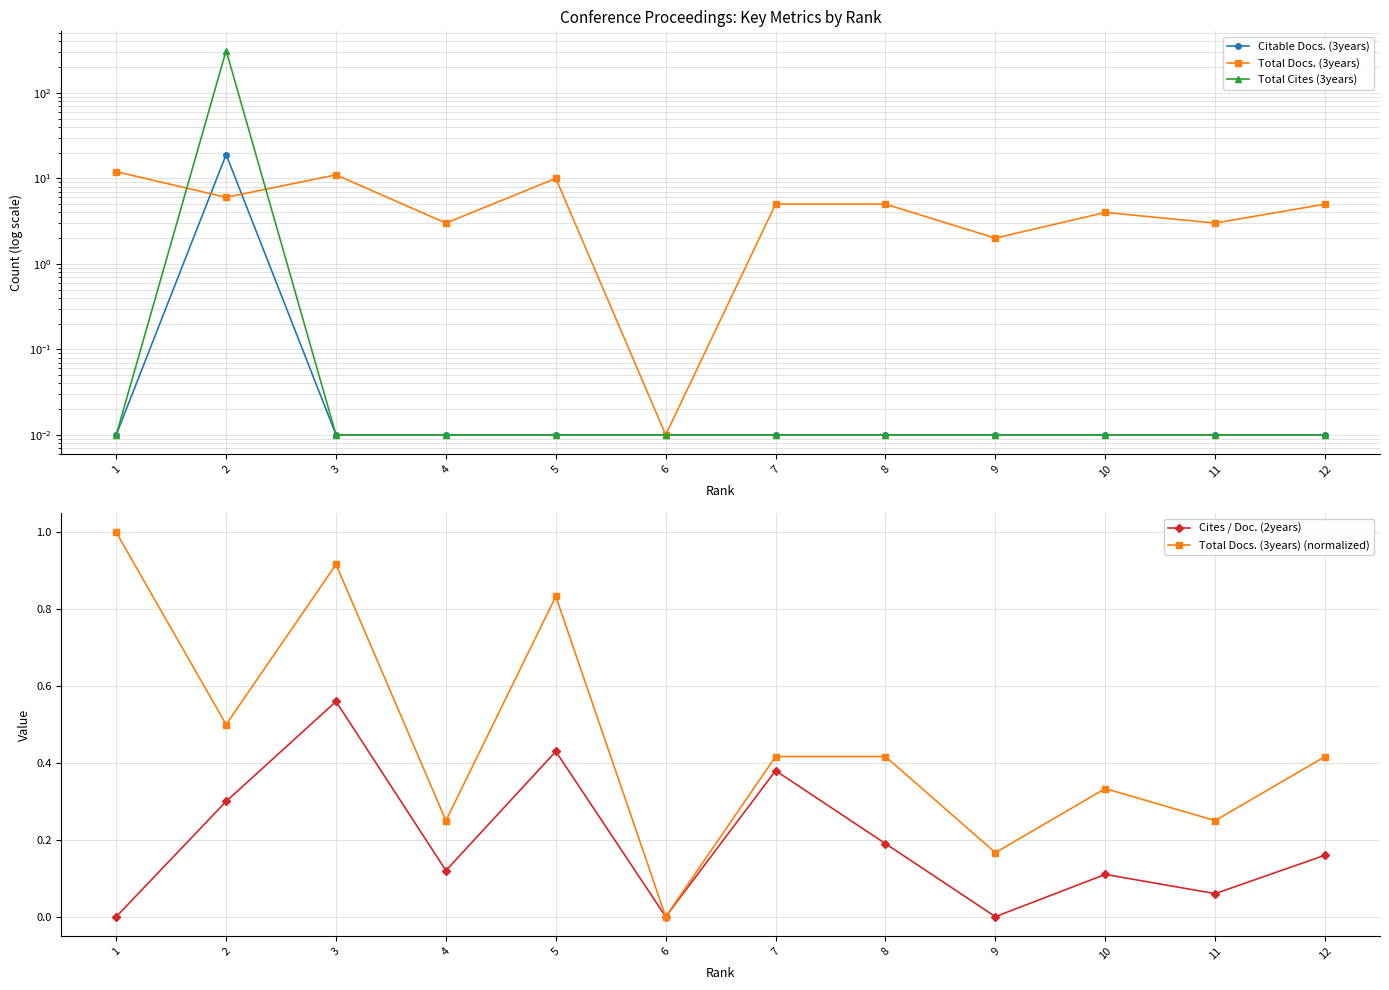

What is the total value across all series at 8?

5.6